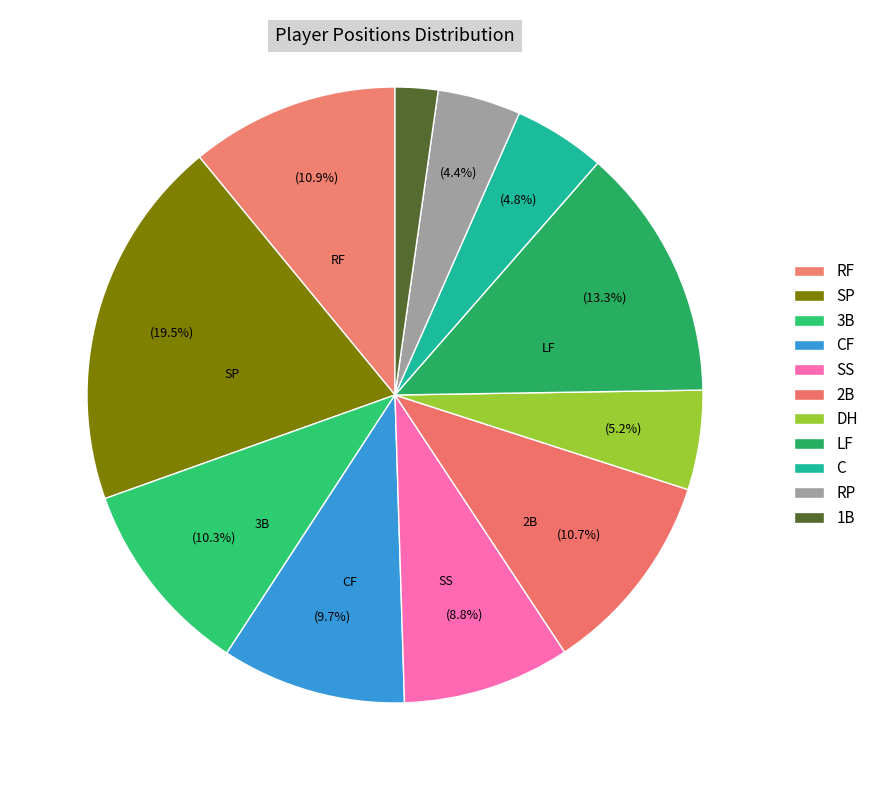

Is LF the majority of the pie?

No